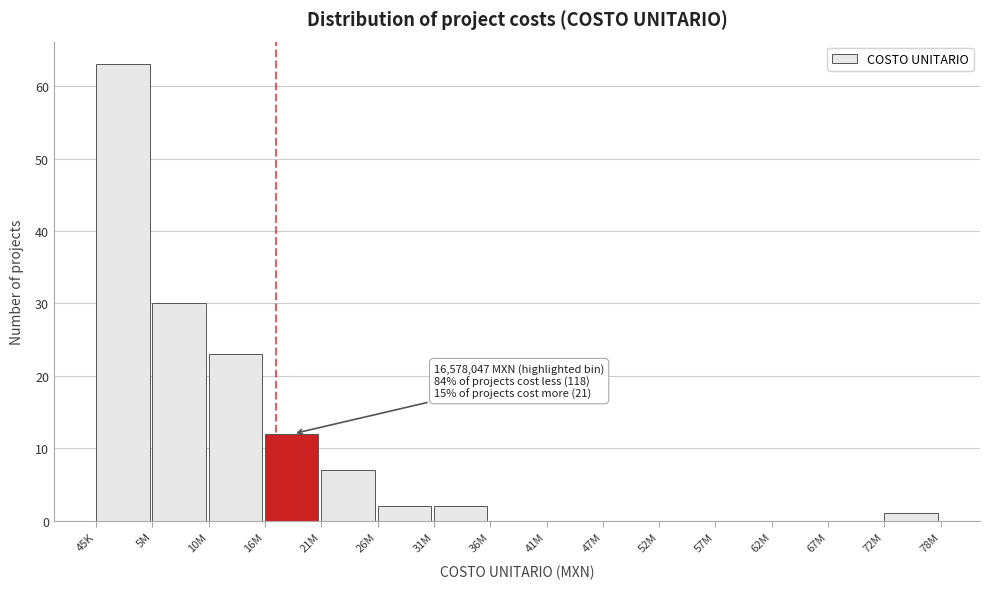

Reading right to left, list all the values displayed in this chart.

72M=1	67M=0	62M=0	57M=0	52M=0	47M=0	41M=0	36M=0	31M=2	26M=2	21M=7	16M=12	10M=23	5M=30	45K=63